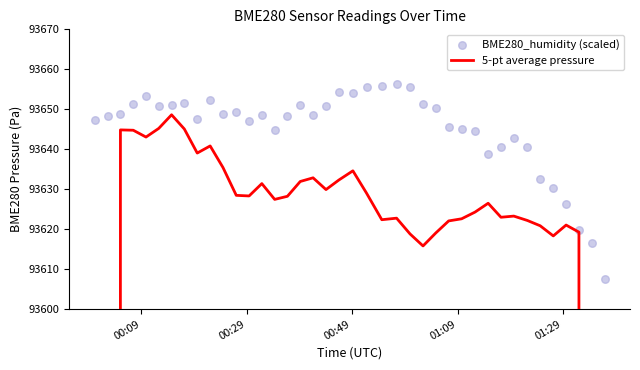

Which series has the largest total across all categories?

BME280_humidity (scaled)